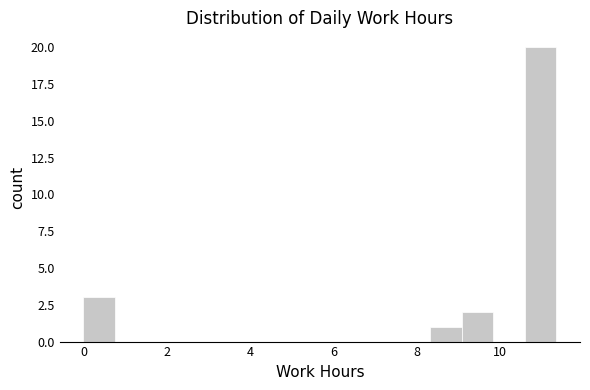

Read against the x-axis, roughly where is the centre of the tallest bar?

11.0